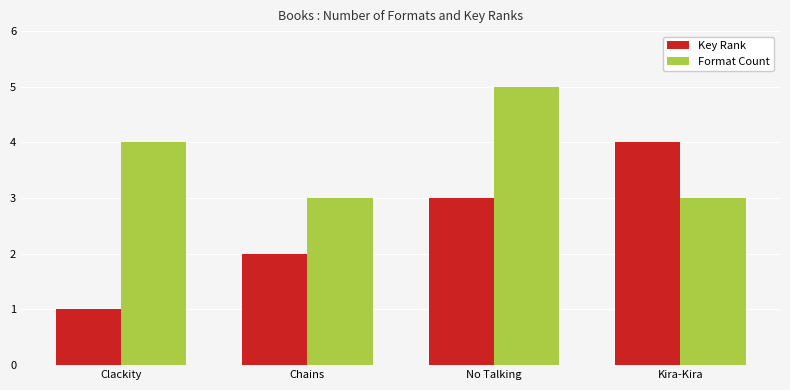

What position from the right is Clackity?

4